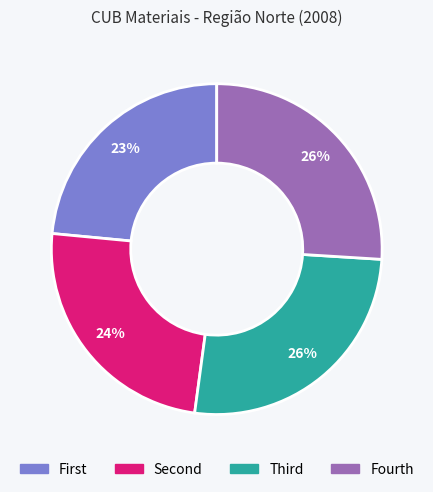

Is there any slice that represents more than half of the pie?

No